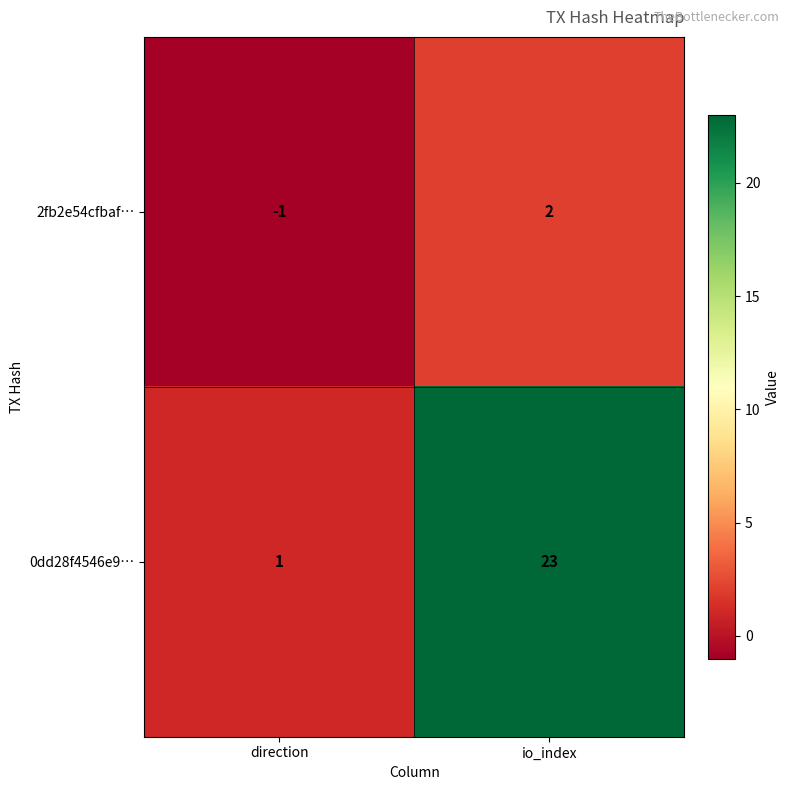

The value of 2fb2e54cfbaf… at direction is 0. True or false?

False